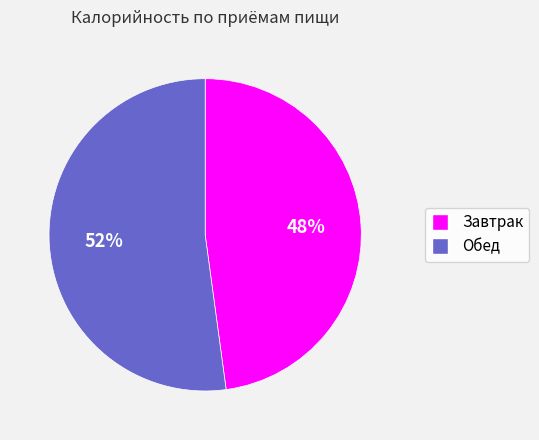

To the nearest percent, what is the average slice percentage?

50%